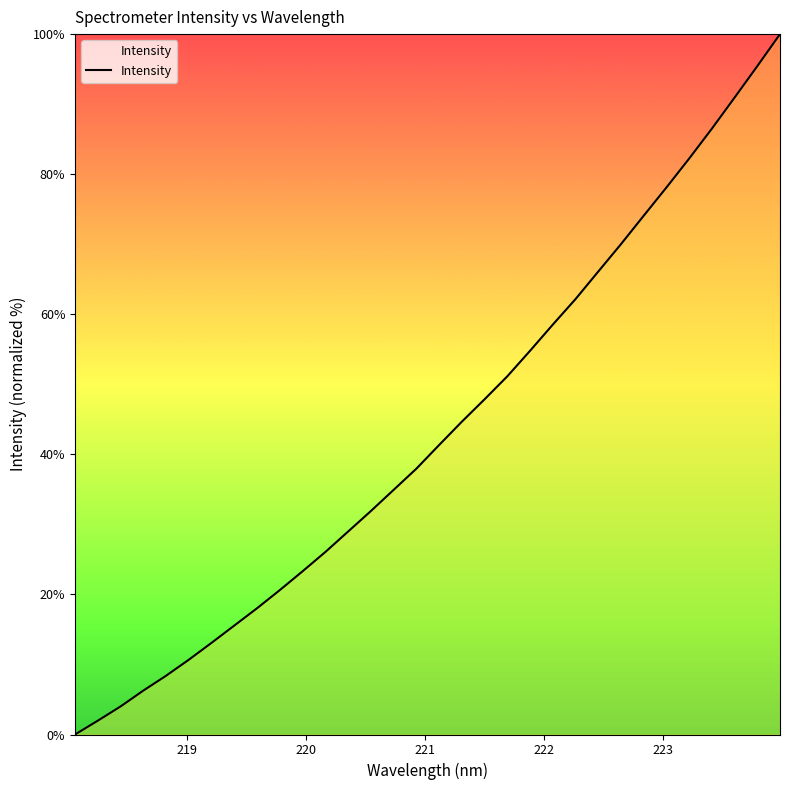

What is the maximum value shown in the chart?

100.0